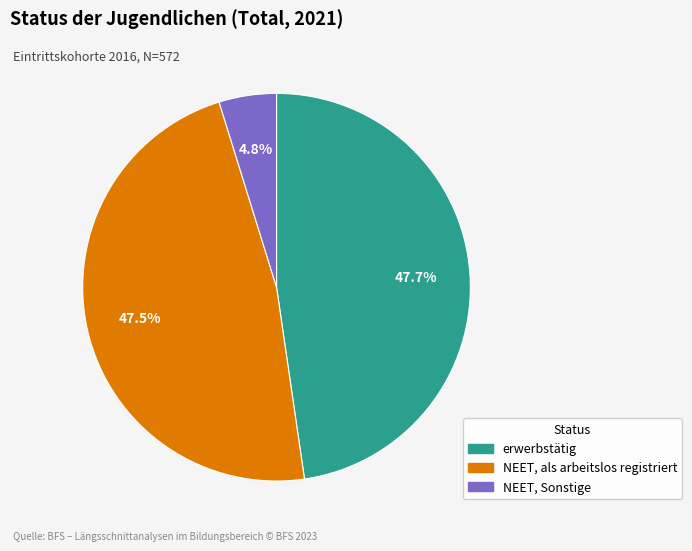

Does NEET, Sonstige account for over 50% of the chart?

No